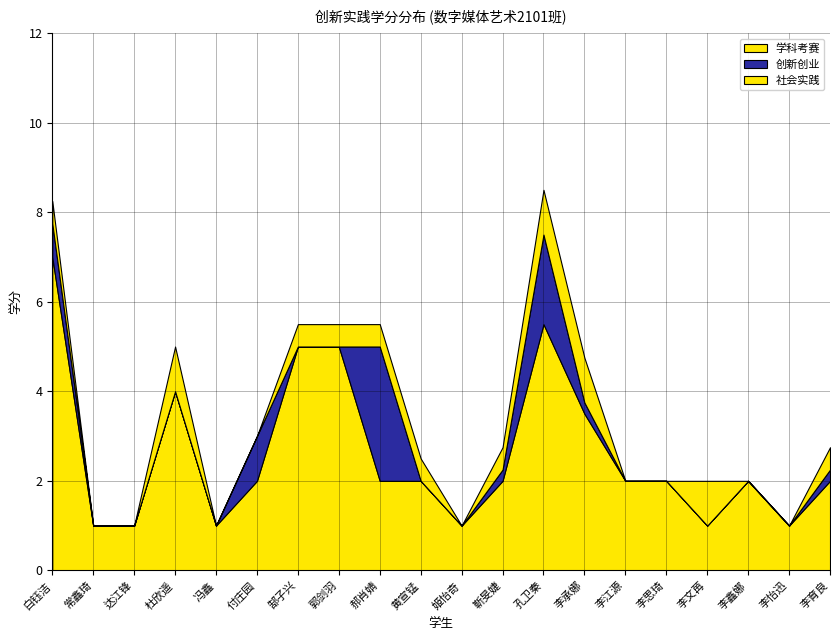

How many lines are shown in the chart?

3